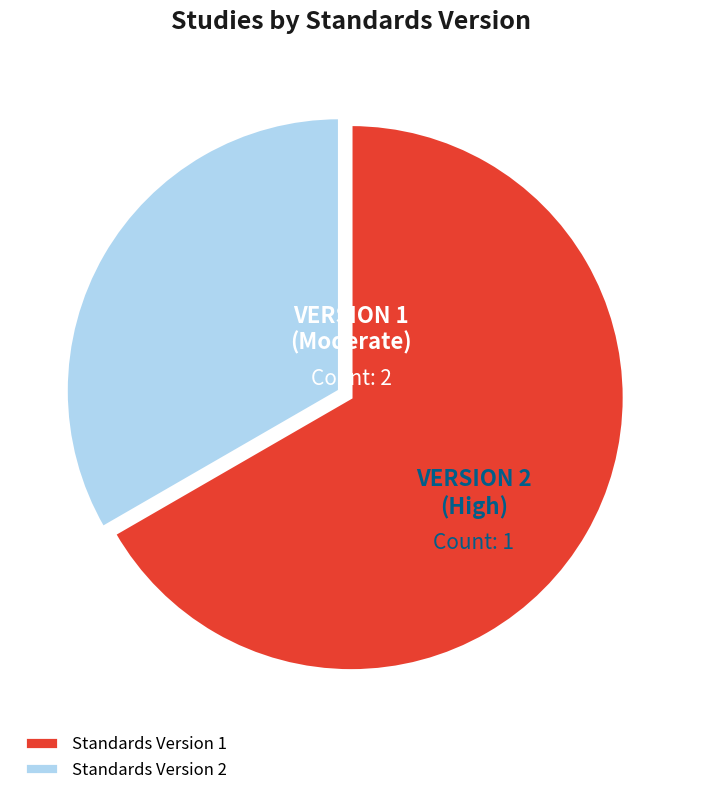

True or false: Standards Version 1 accounts for 67% of the total.

True